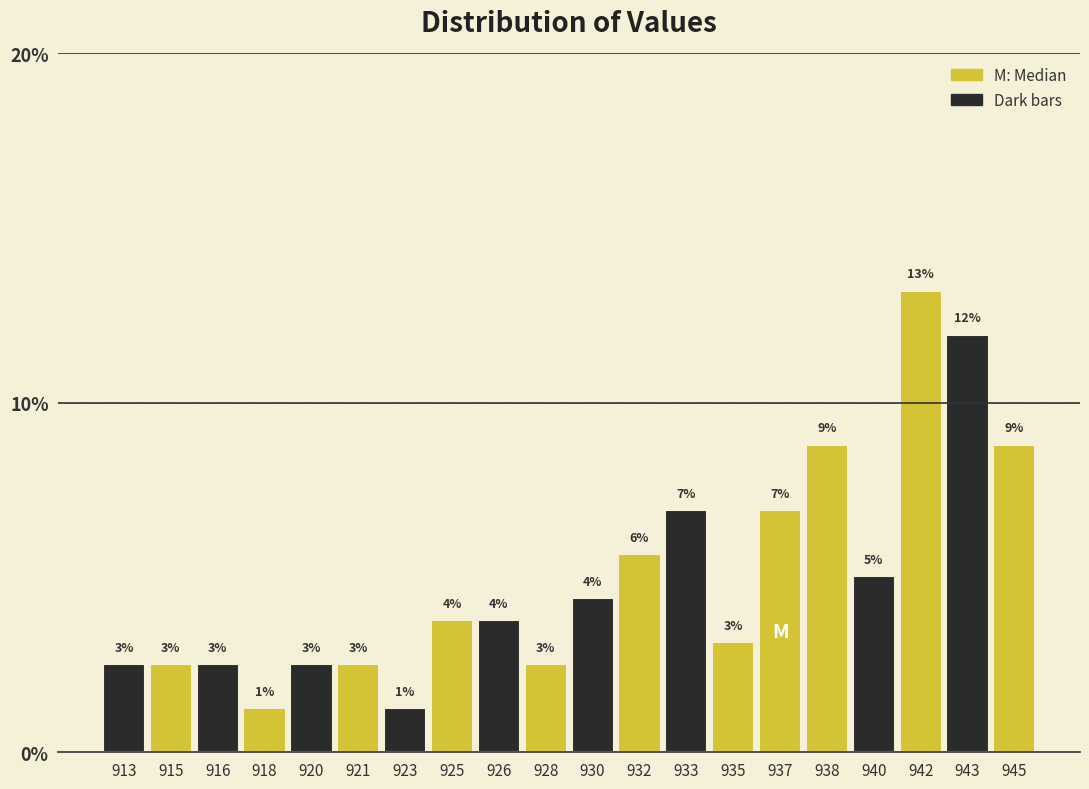

How many bars are there in total?

20